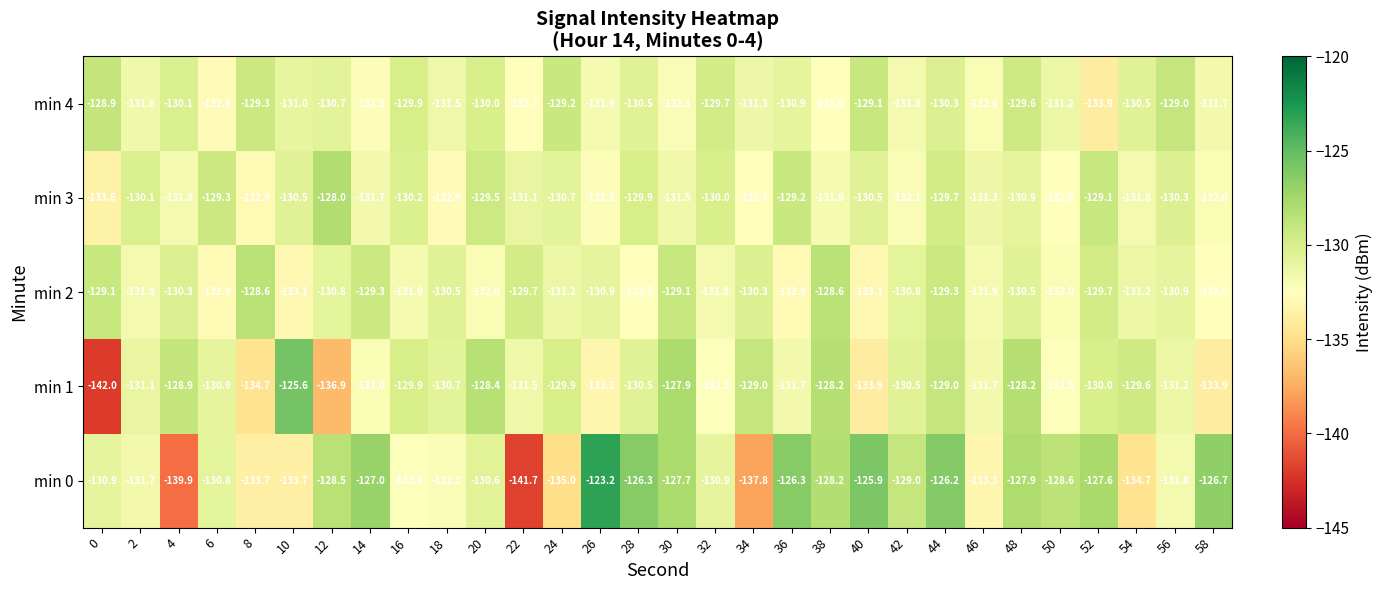

Where is min 1 nearest to the value -133?

26